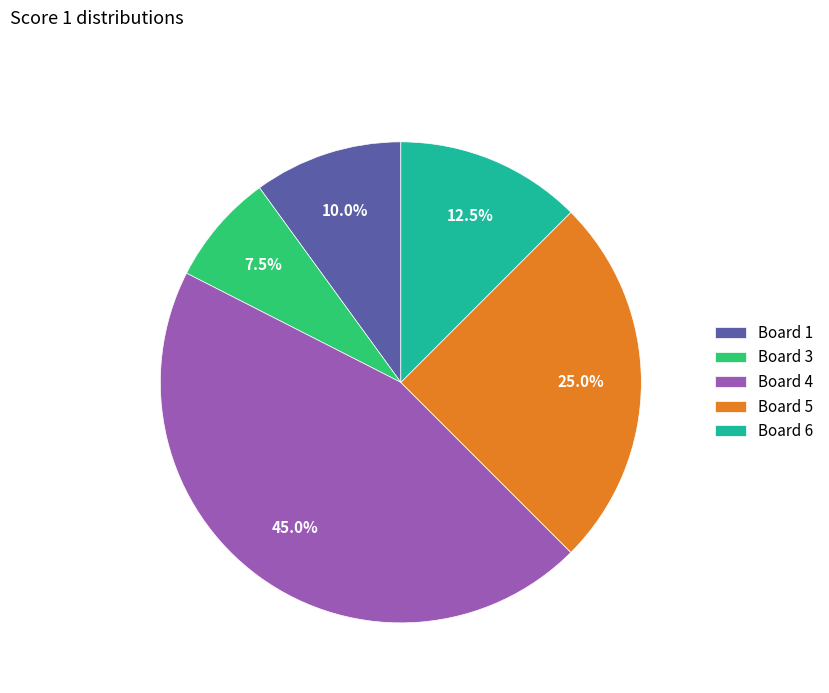

Which has a higher value, Board 4 or Board 1?

Board 4